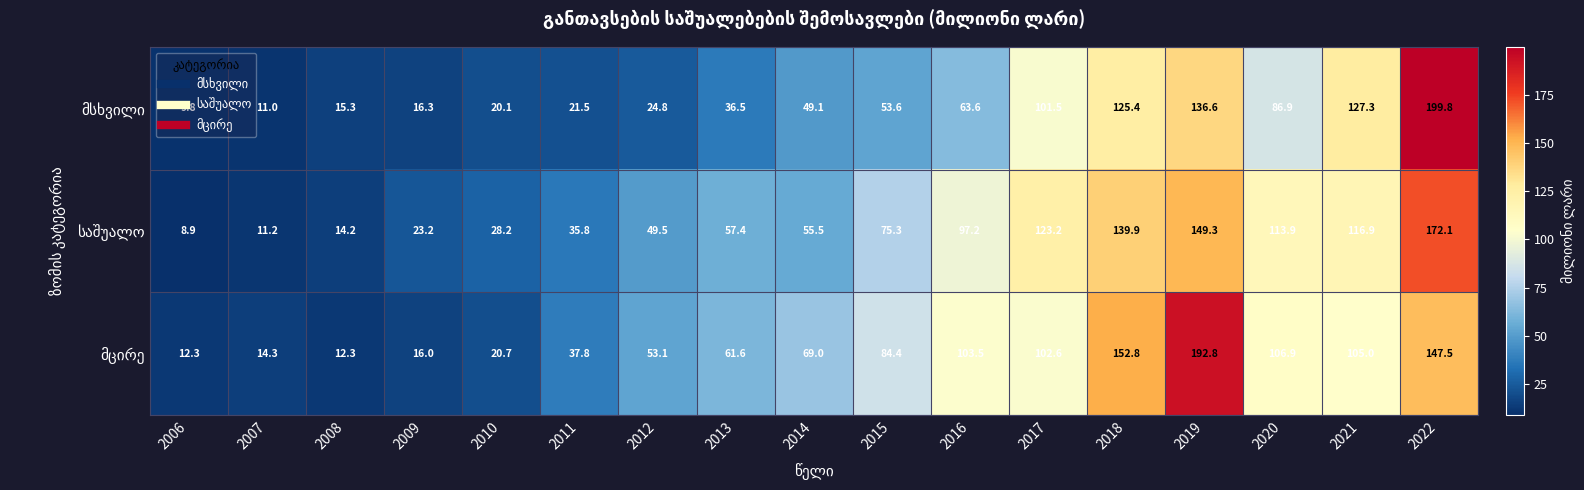

What is the spread (max minus min) of values at 2007?

3.3